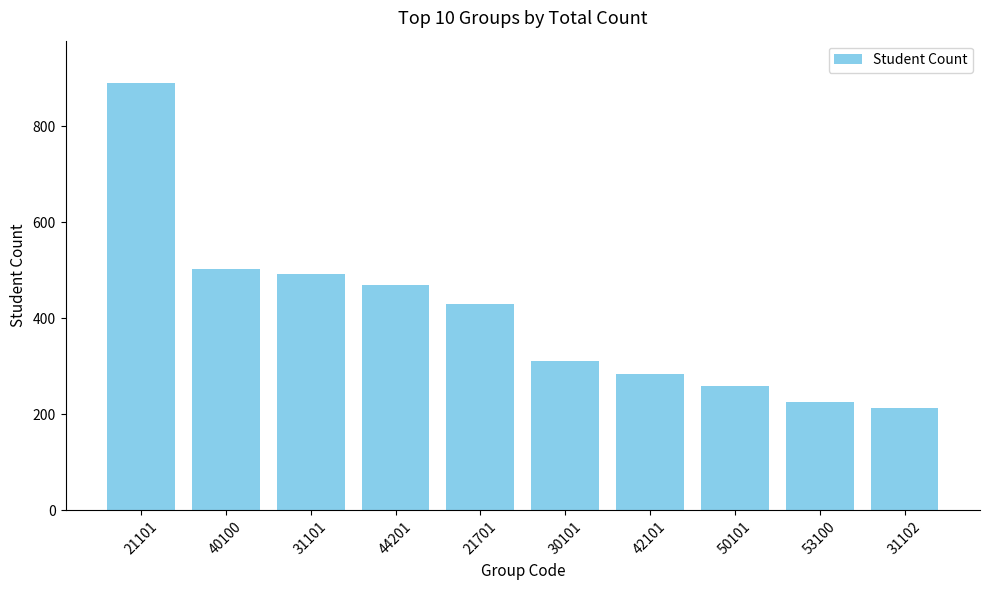

True or false: the data shows 691 at 40100.

False